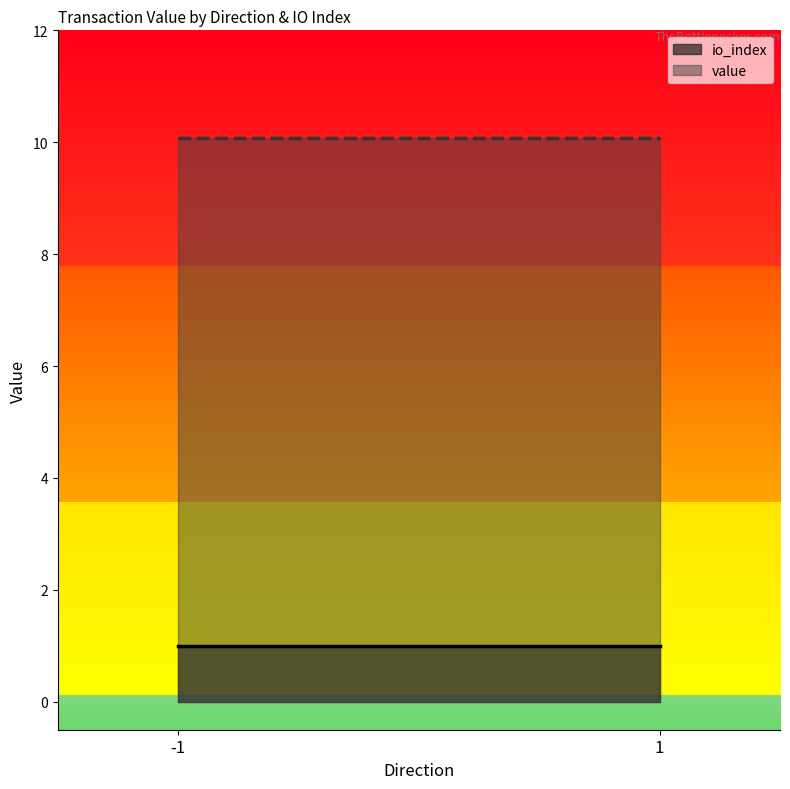

Rank the series by their average value, from lowest to highest.

io_index, value